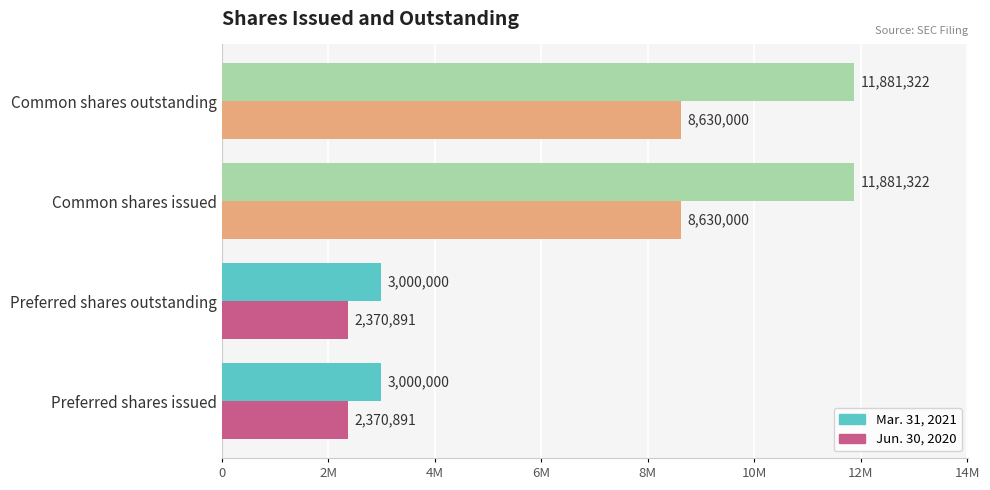

How many Jun. 30, 2020 values are between 2370891 and 8630000?

4